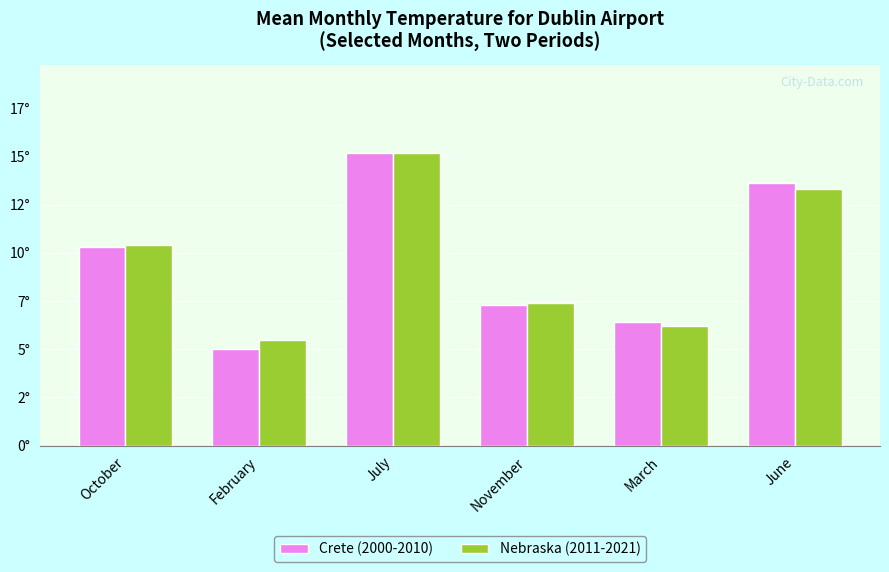

What is the minimum value shown in the chart?

5.0